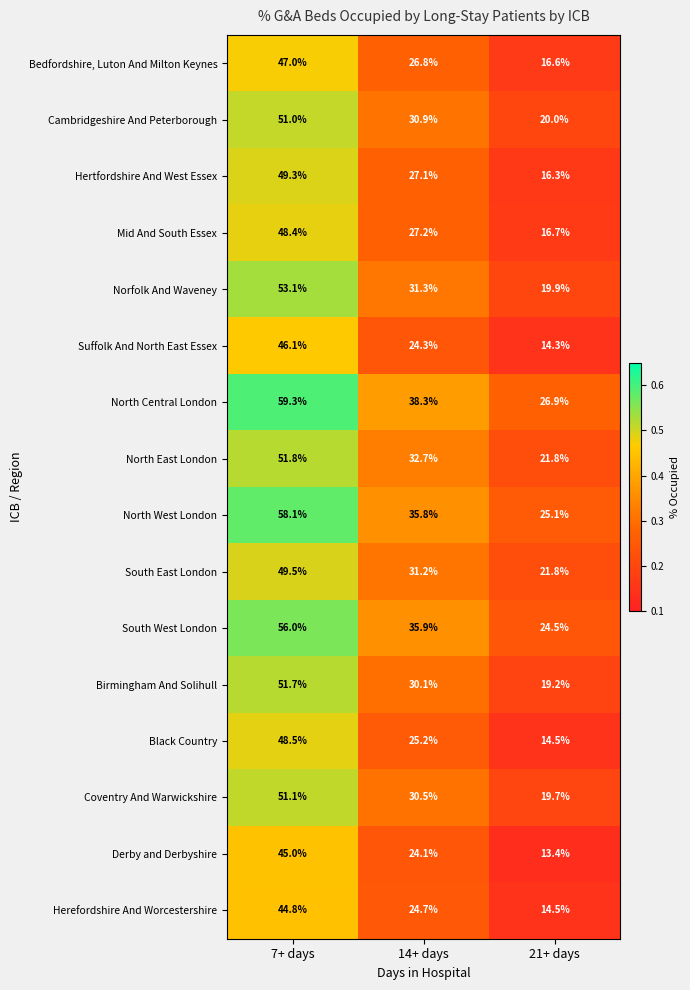

What value does the North West London series have at 14+ days?

35.8